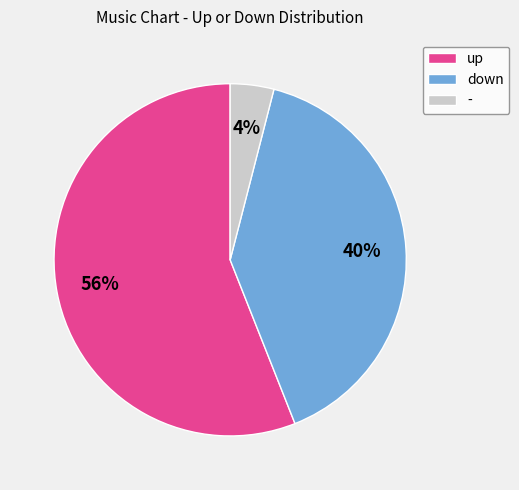

Does up account for over 50% of the chart?

Yes